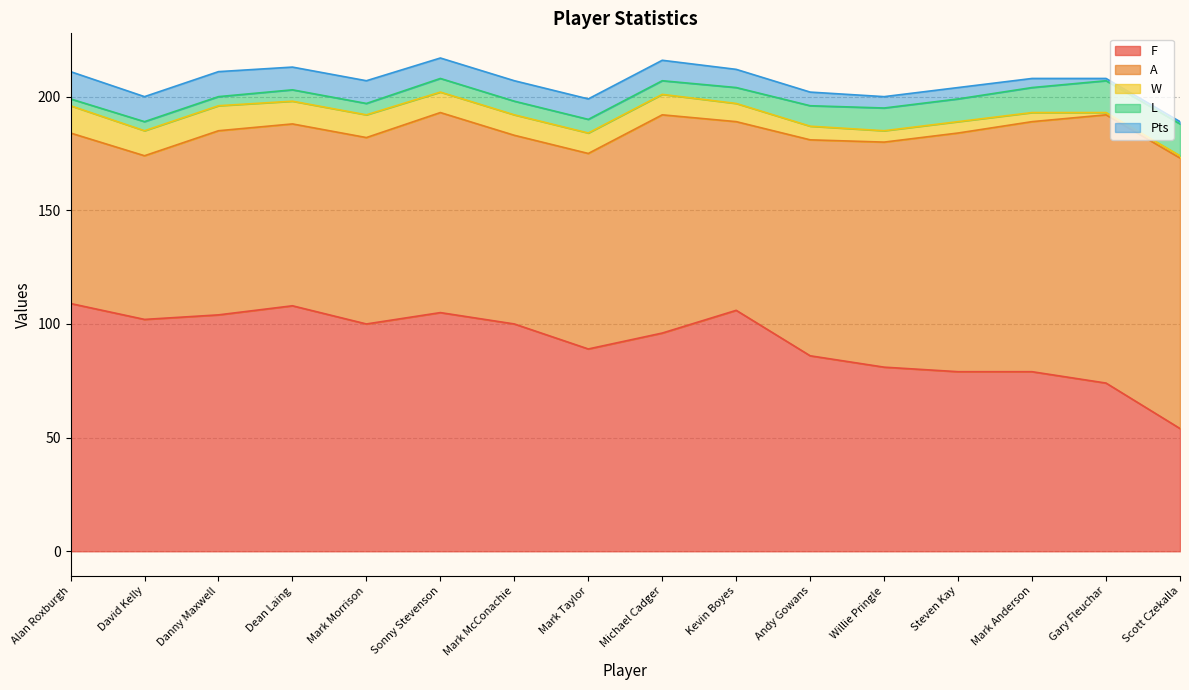

Is it true that L equals 12 at Kevin Boyes?

False